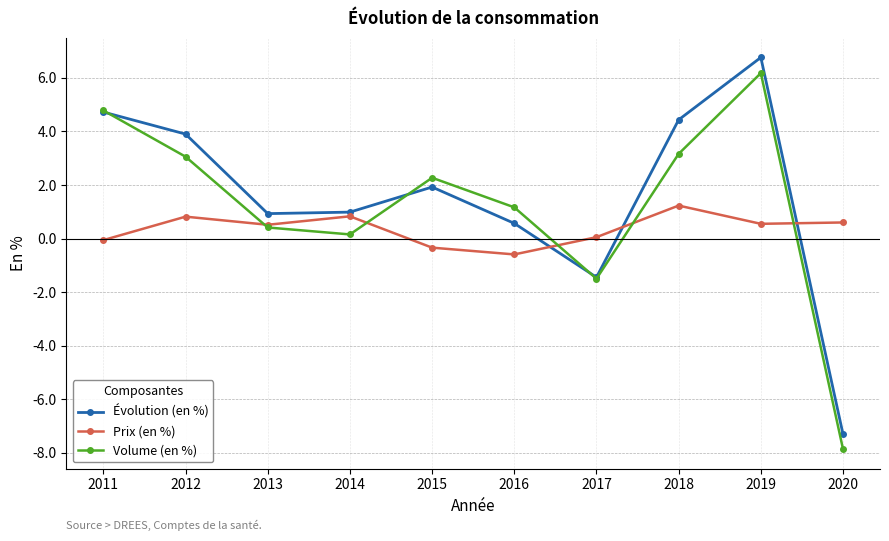

What is the spread (max minus min) of values at 2018?

3.2